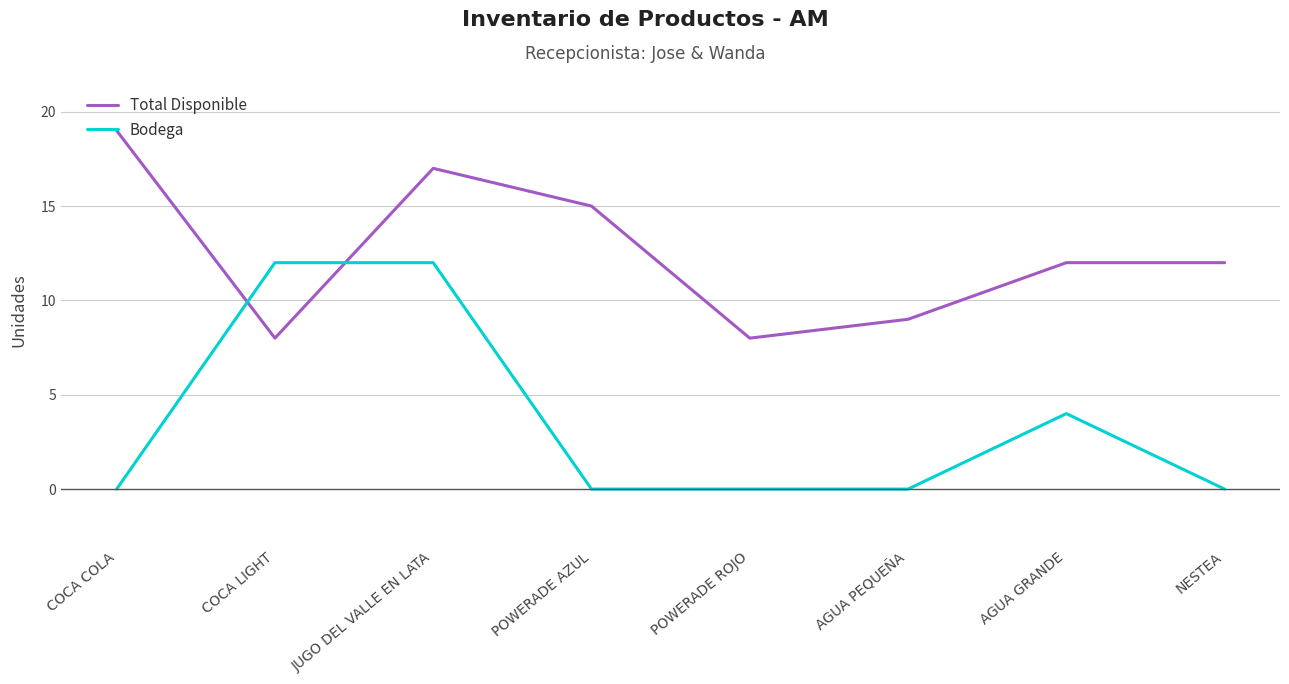

List the series in order of their overall mean, highest first.

Total Disponible, Bodega